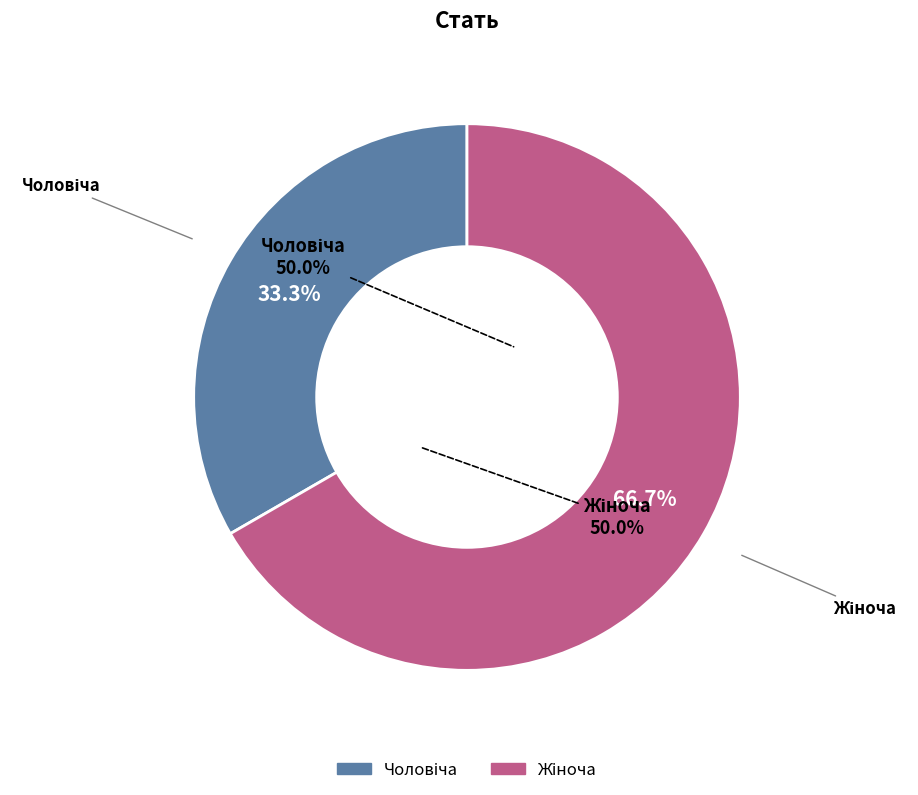

The Жіноча slice represents 67% of the pie. True or false?

True